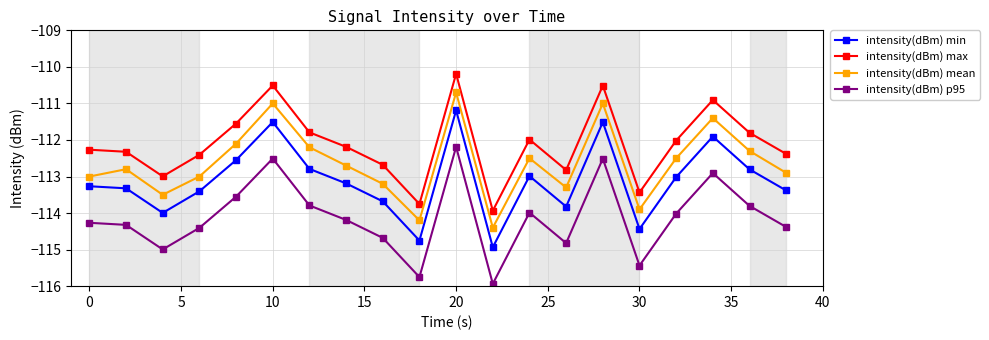

Rank the series by their average value, from highest to lowest.

intensity(dBm) max, intensity(dBm) mean, intensity(dBm) min, intensity(dBm) p95